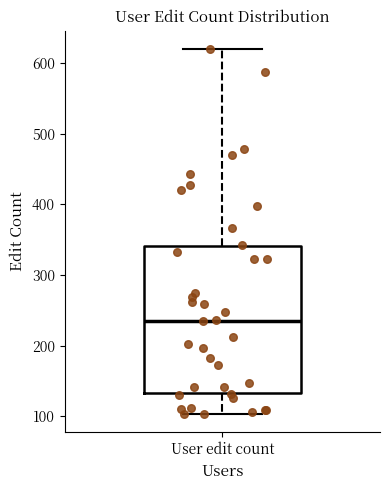

Transcribe this box plot: give where the median line is, the range the box spans, and where the two whiskers end, as read against the y-axis. The values are not printed on the chart, so give them approximately, as read against the axis.

median 240, box 130 to 340, whiskers 100 to 620